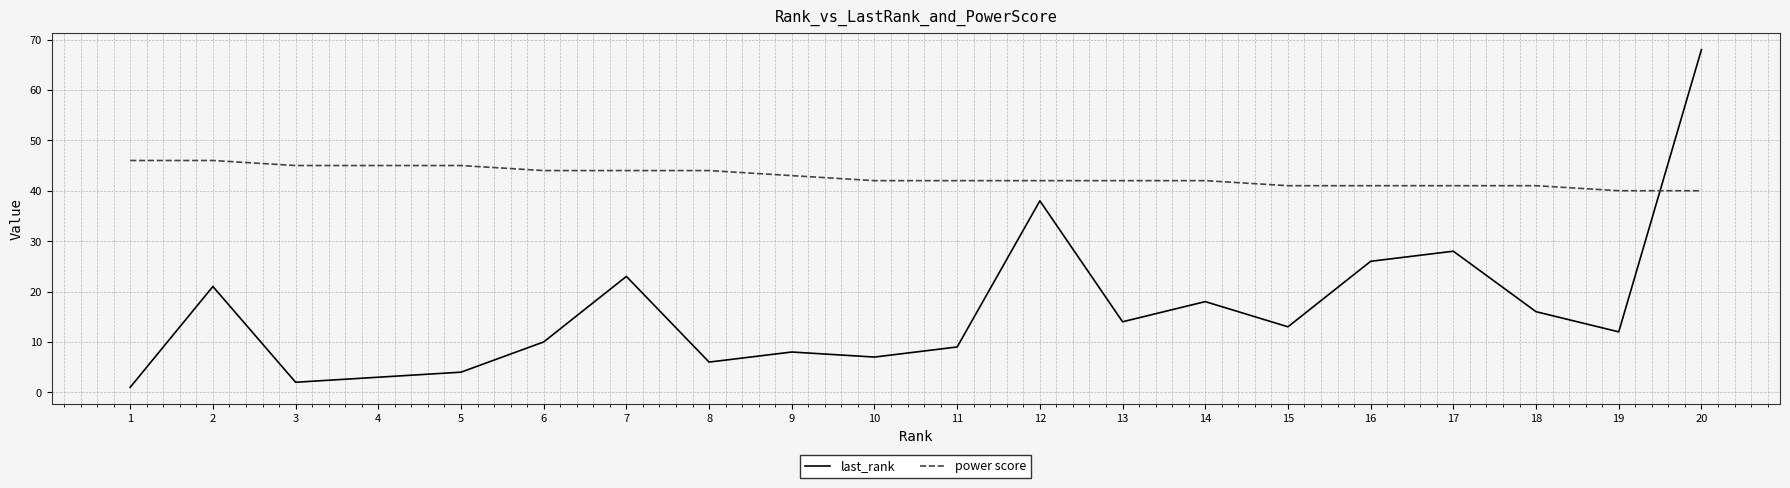

Which label corresponds to the largest value in the chart?

20